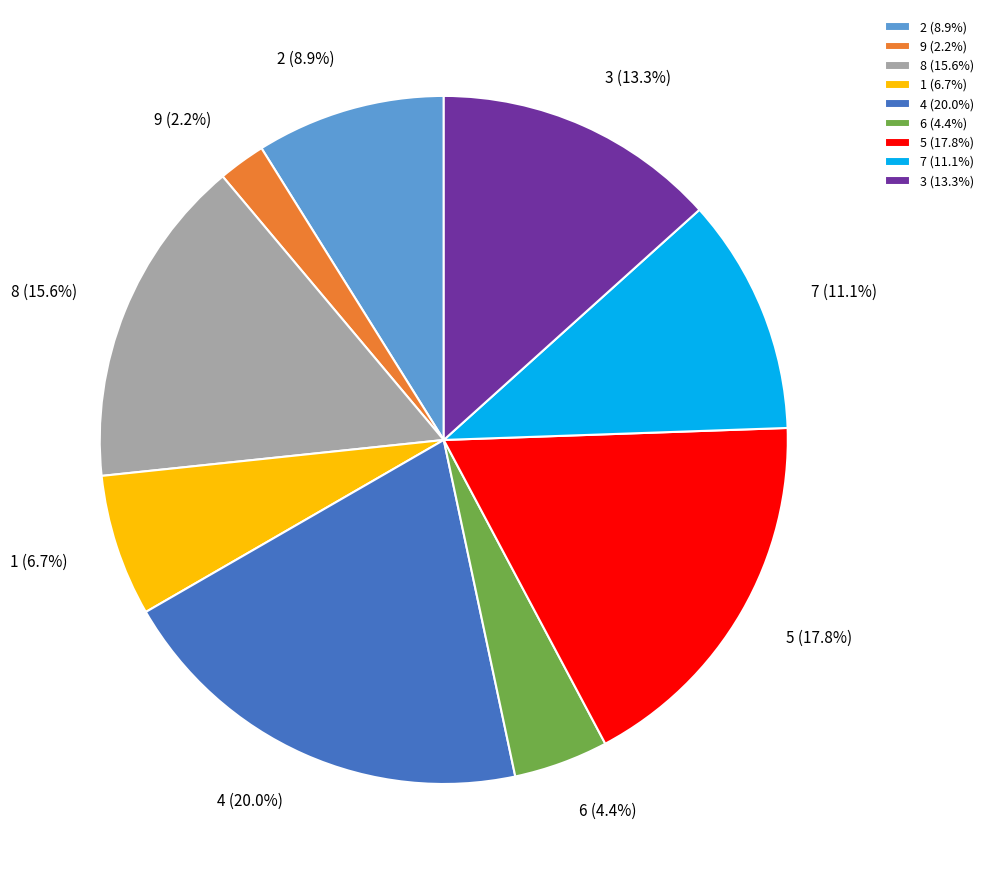

Is it true that 4 is 20% of the pie?

True